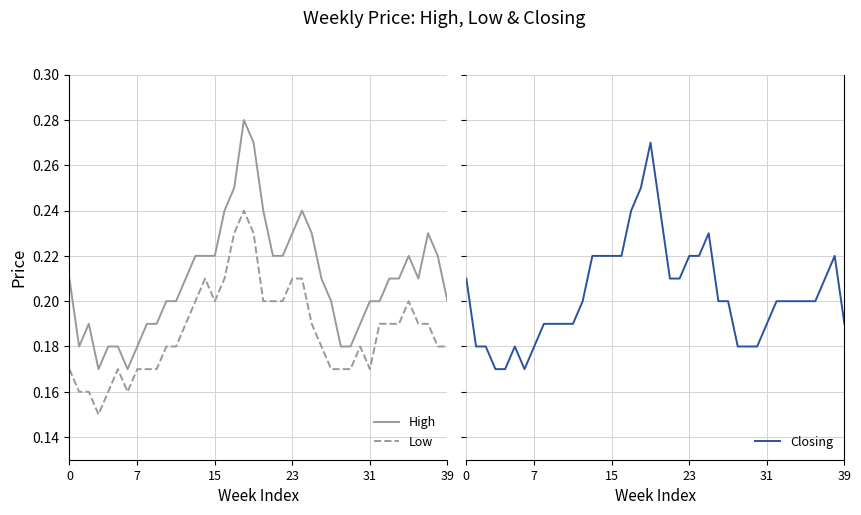

True or false: Closing and Low cross at least once.

False